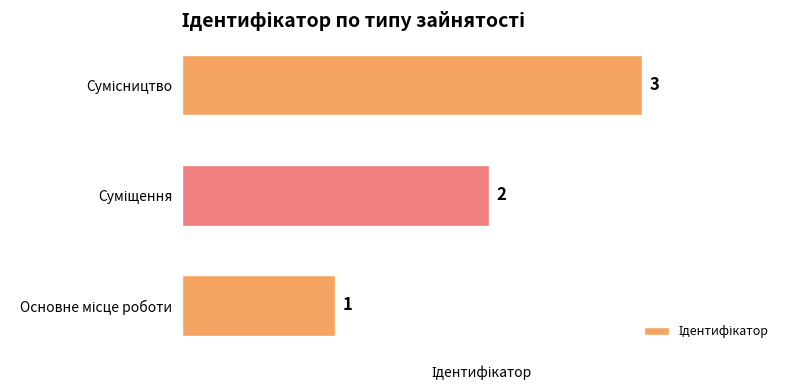

What is the sum of all values?

6